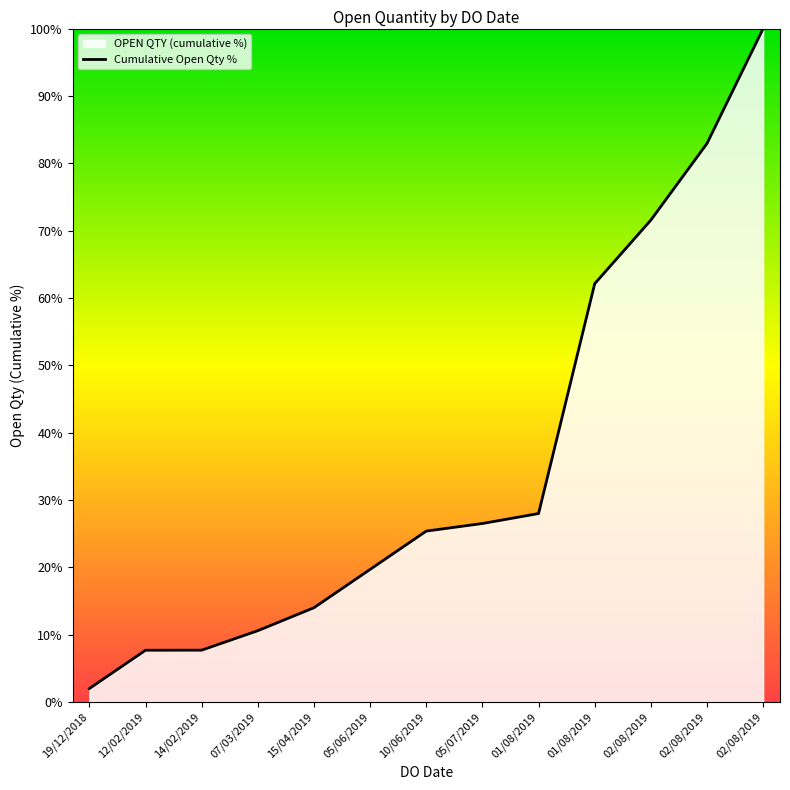

What is the difference between the second highest and minimum values?

80.9